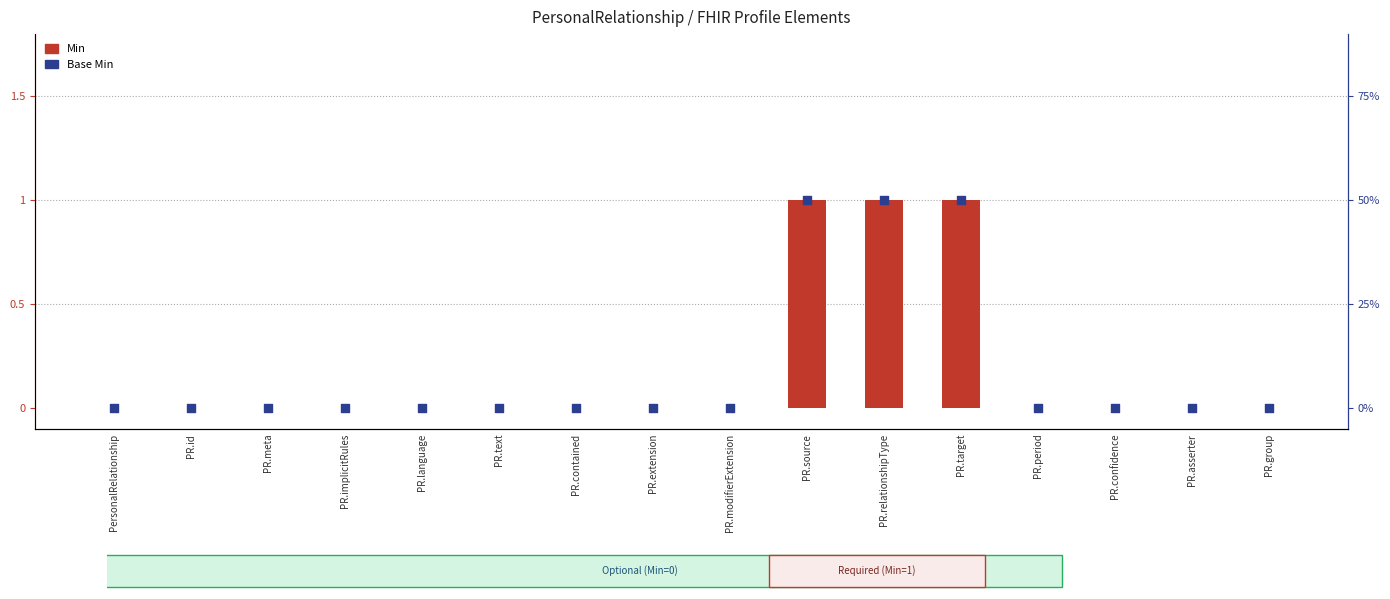

At which category is the sum across all series the highest?

PR.source